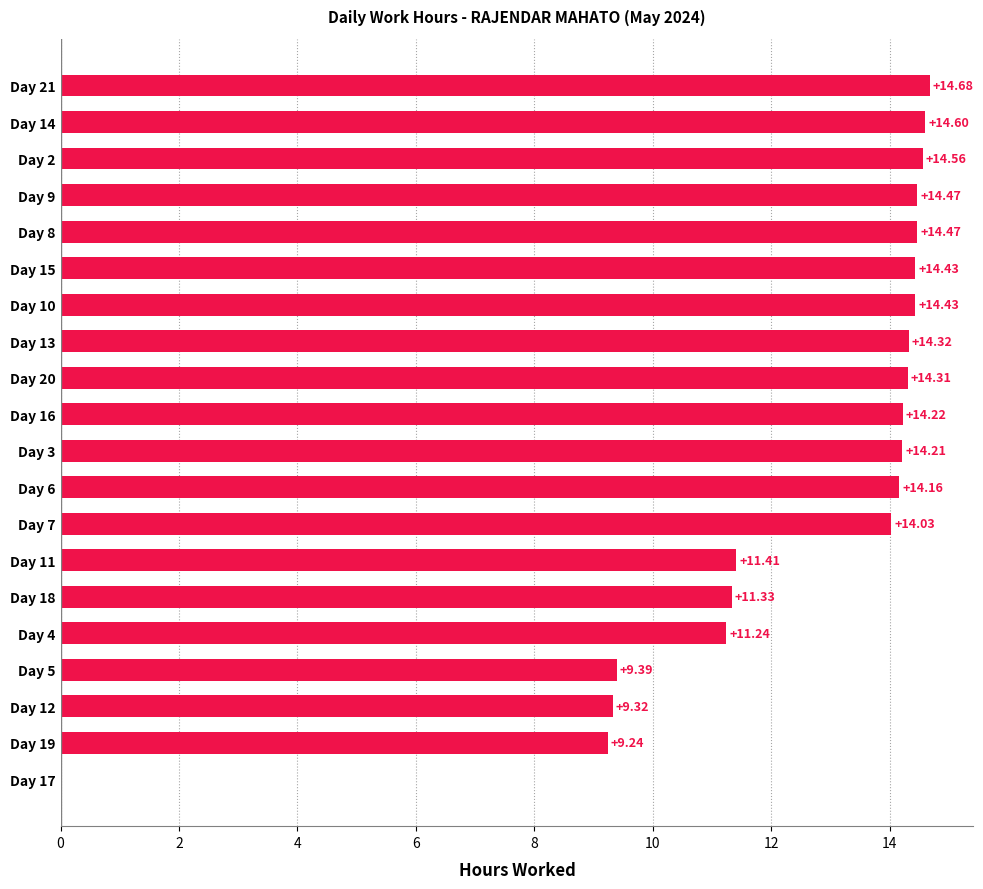

What is the sum of the values at Day 15 and Day 21?

29.1